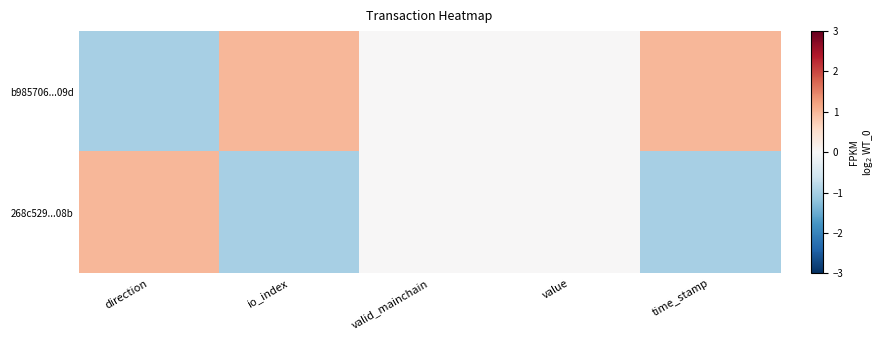

At how many categories does at least one series exceed 0?

3